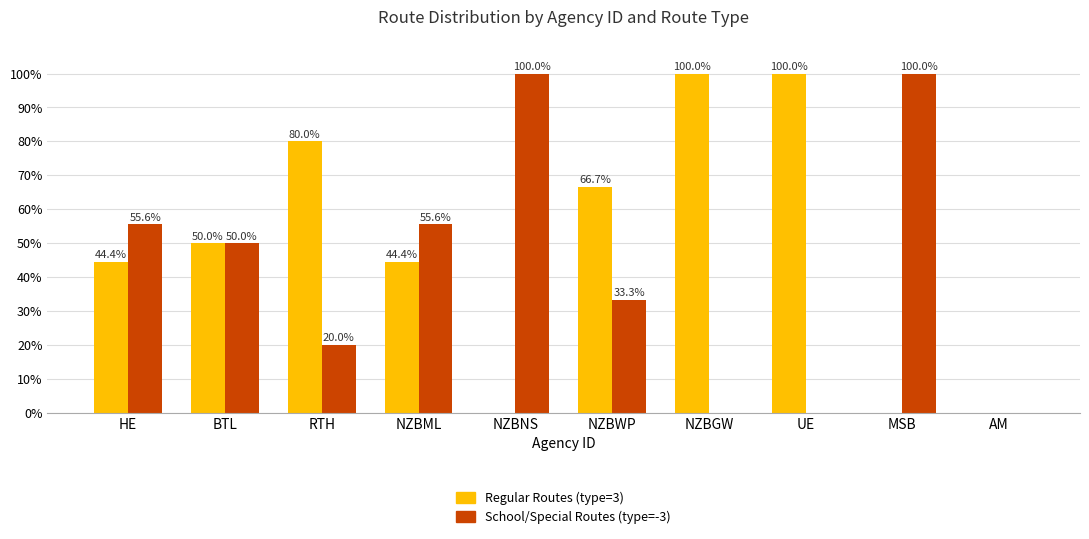

What is the average value of the School/Special Routes (type=-3) series?

41.4